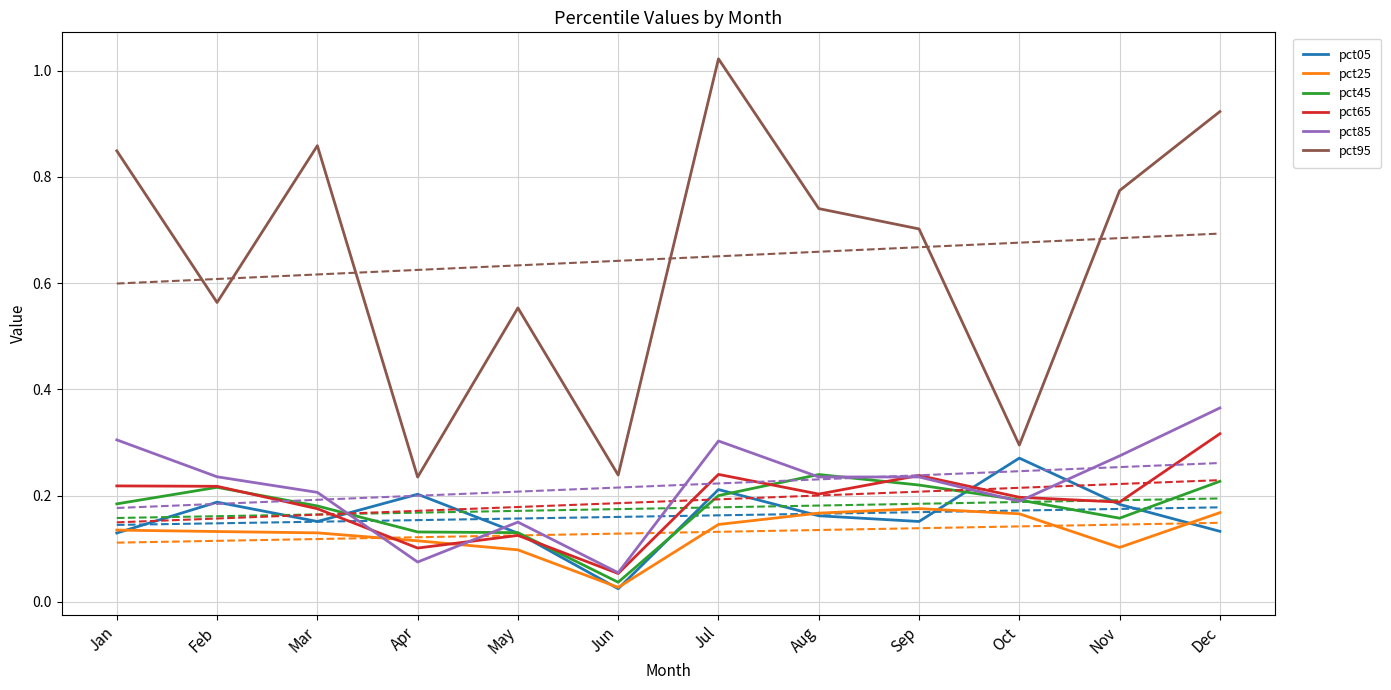

Does the chart have visible grid lines?

Yes